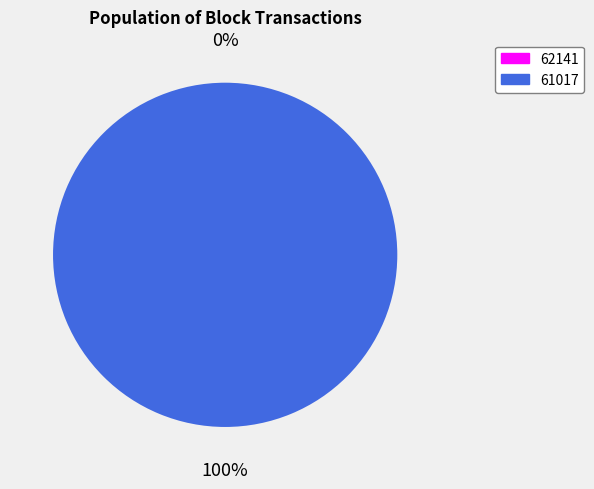

Which category has the biggest portion of the pie?

61017